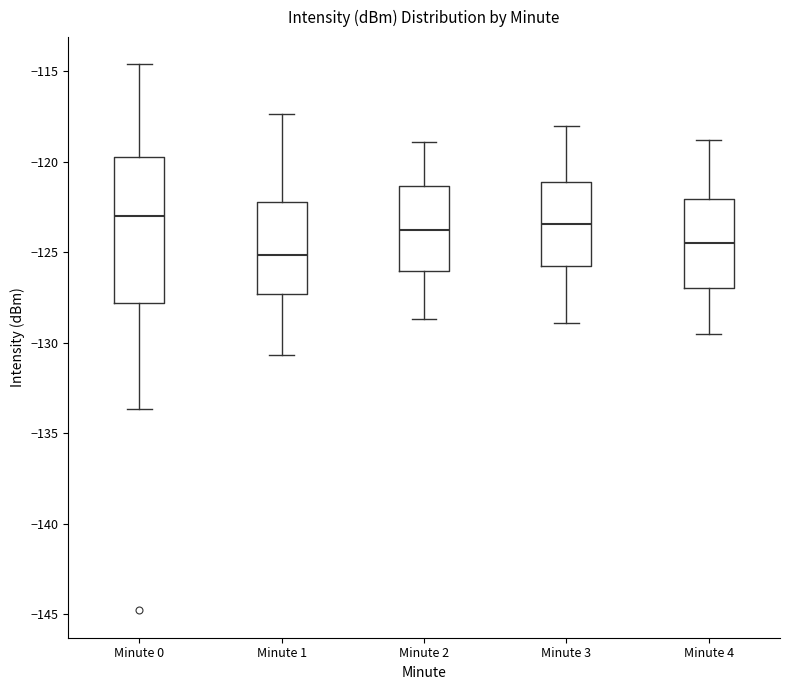

Reading left to right, transcribe this box plot: for each box, give where its median line is, the range the box spans, and where its two whiskers end, as read against the y-axis. The values are not printed on the chart, so give them approximately, as read against the axis.

Minute 0: median -123.0, box -128.0 to -119.5, whiskers -133.5 to -114.5
Minute 1: median -125.0, box -127.5 to -122.0, whiskers -130.5 to -117.5
Minute 2: median -123.5, box -126.0 to -121.5, whiskers -128.5 to -119.0
Minute 3: median -123.5, box -126.0 to -121.0, whiskers -129.0 to -118.0
Minute 4: median -124.5, box -127.0 to -122.0, whiskers -129.5 to -119.0